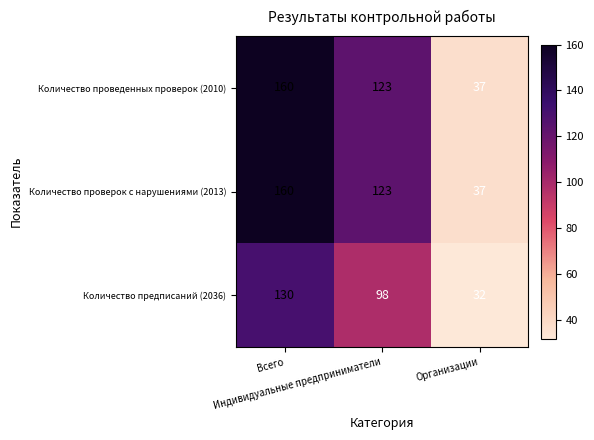

At how many categories does at least one series exceed 142?

1